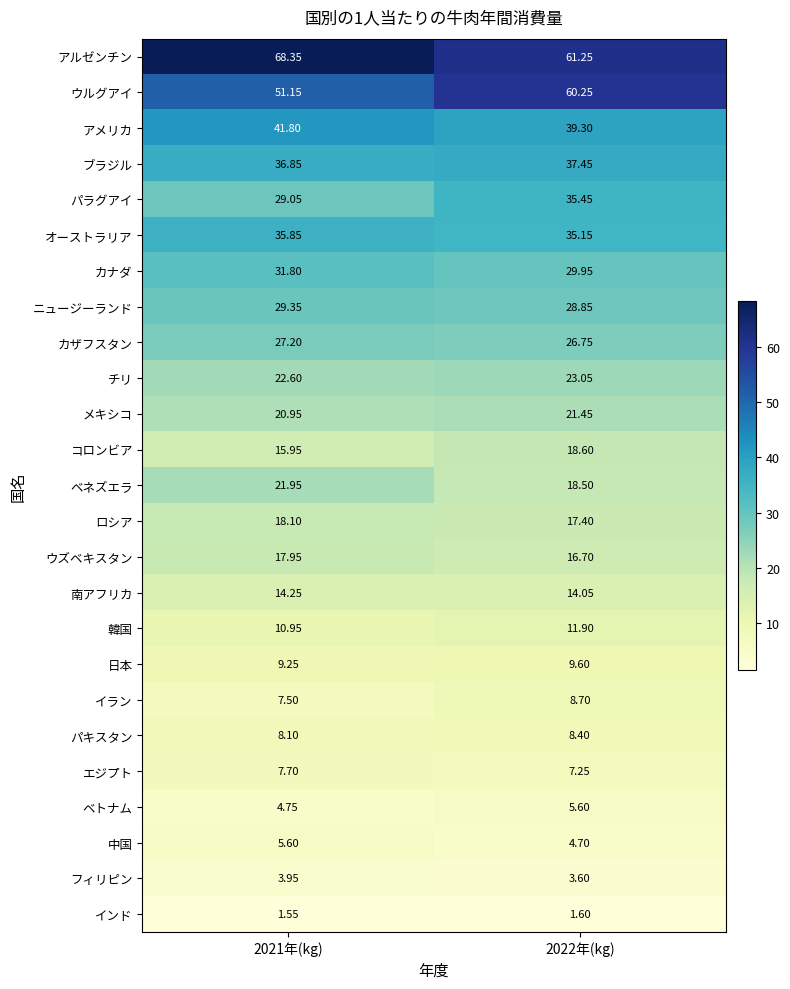

Which series has the largest total across all categories?

アルゼンチン